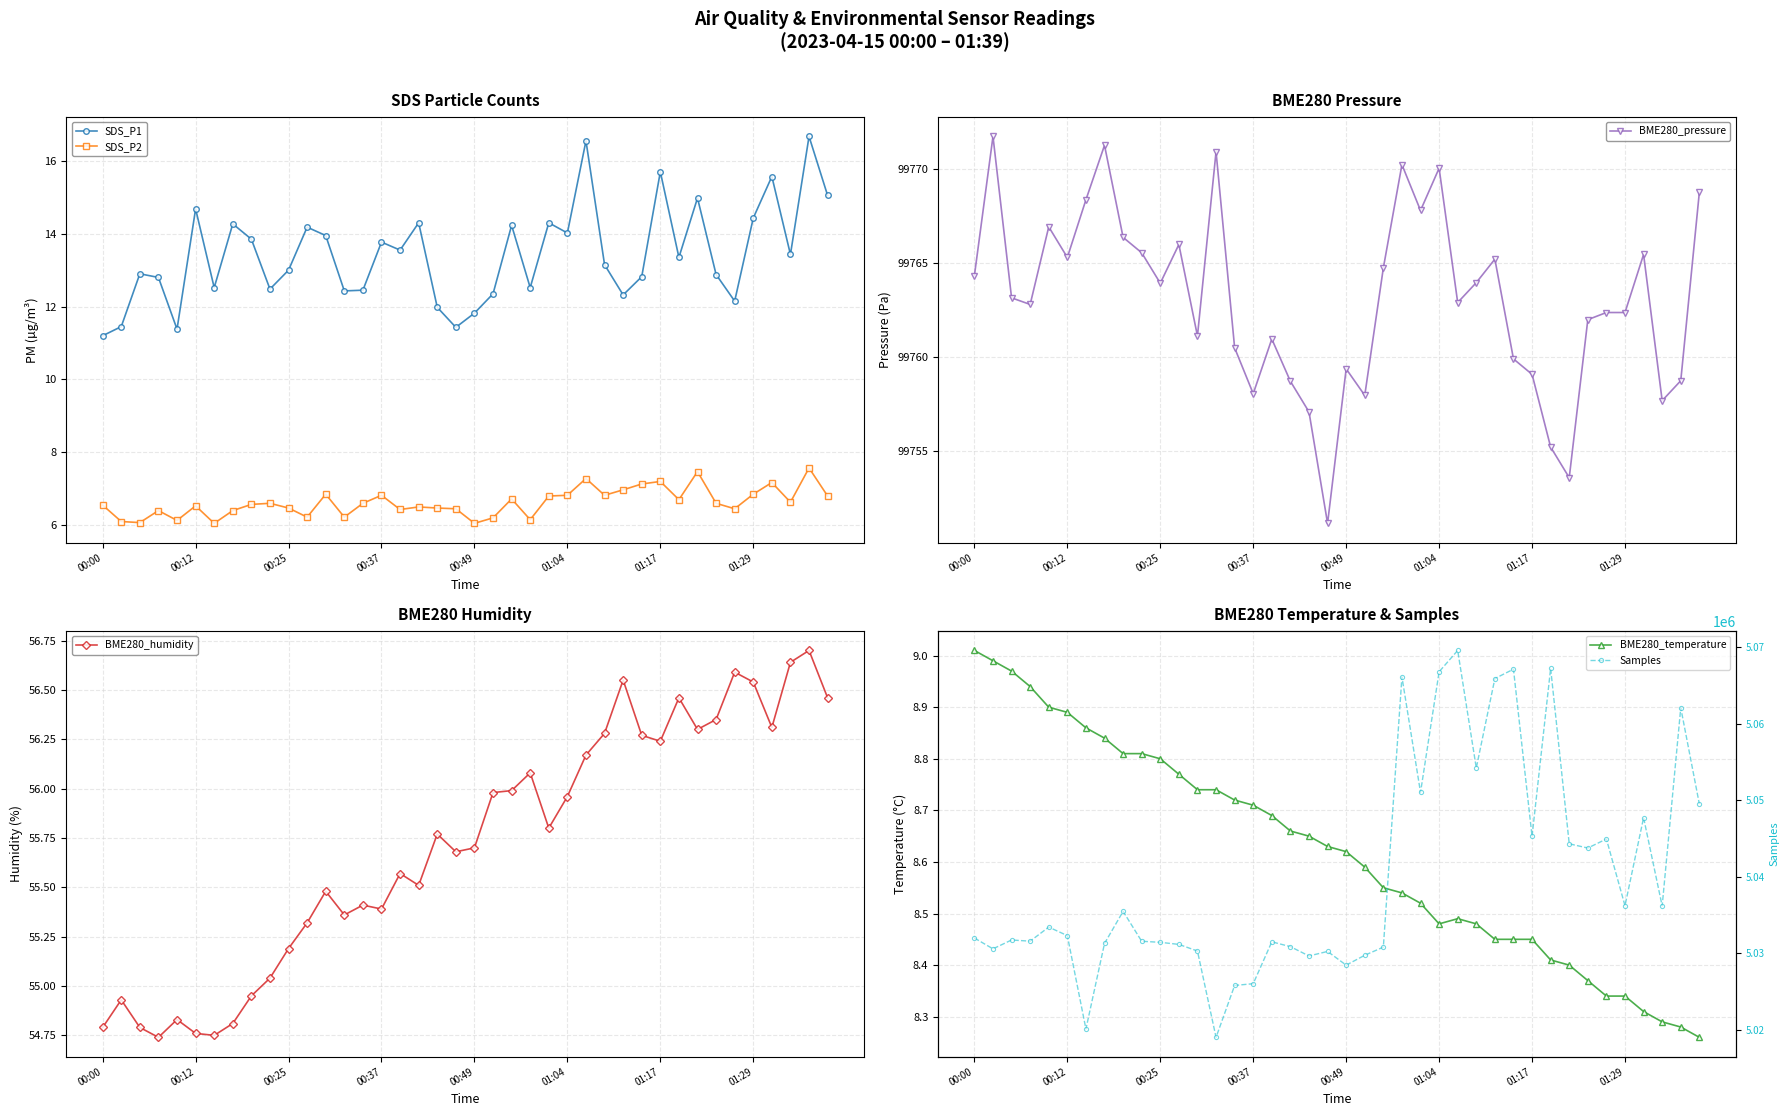

What are all the series names shown in the legend?

SDS_P1, SDS_P2, BME280_pressure, BME280_humidity, BME280_temperature, Samples